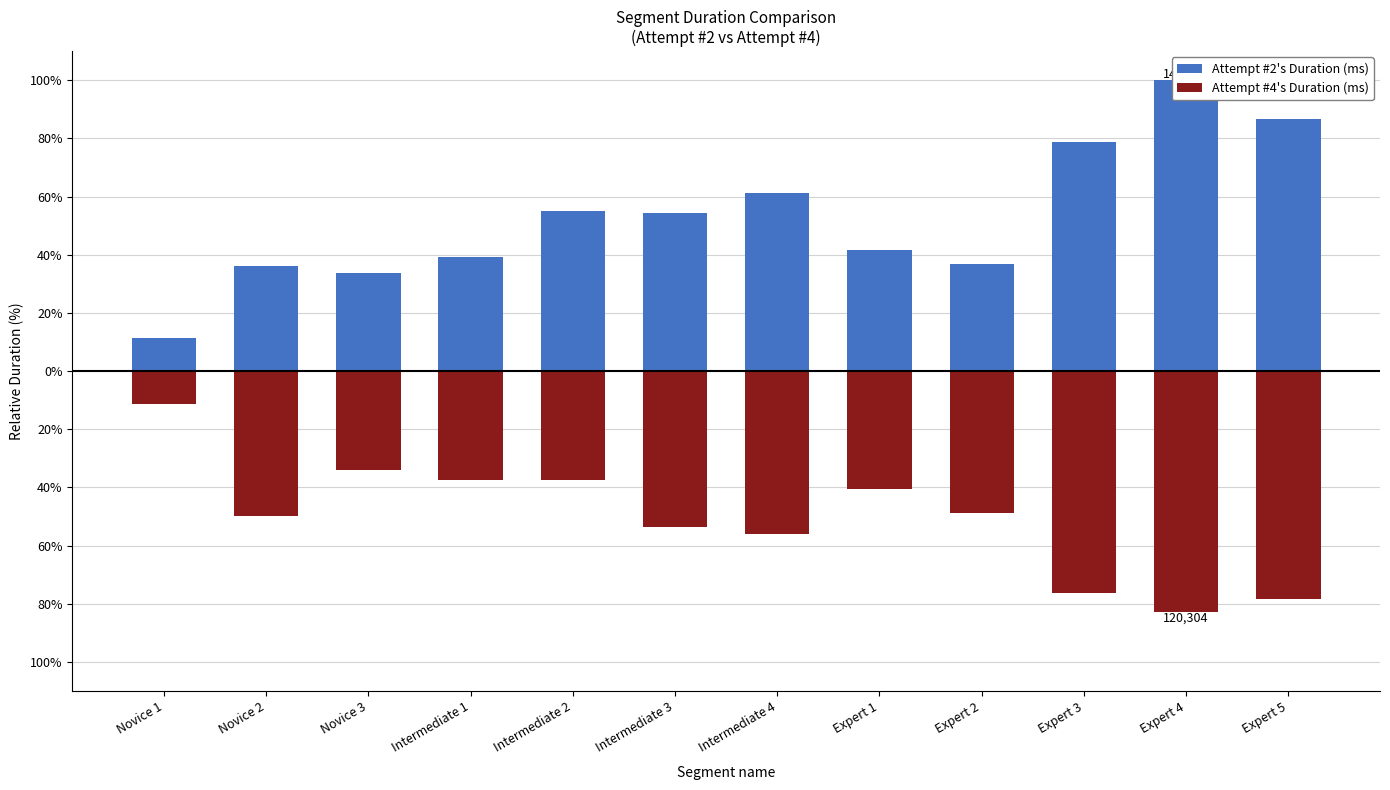

What is the value of the Attempt #2's Duration (ms) bar at the 7th from the left?

61.4